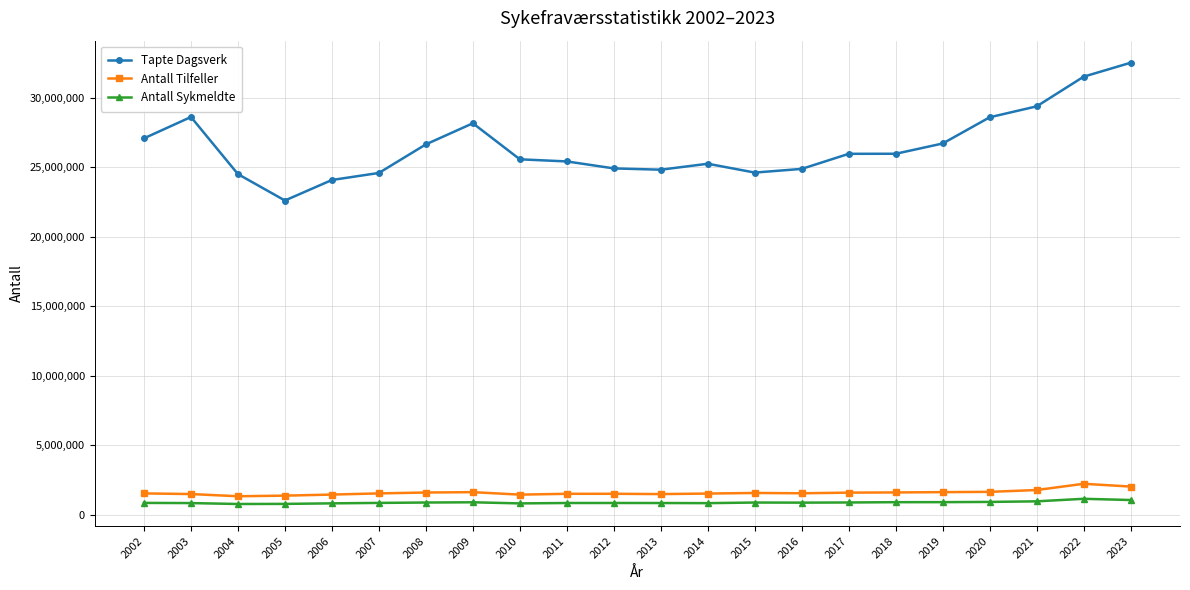

At how many categories does at least one series exceed 16959319?

22